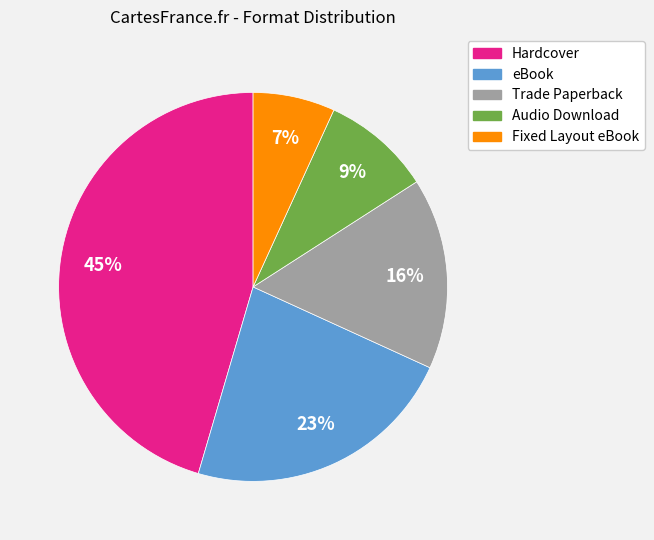

Does any single category account for the majority?

No